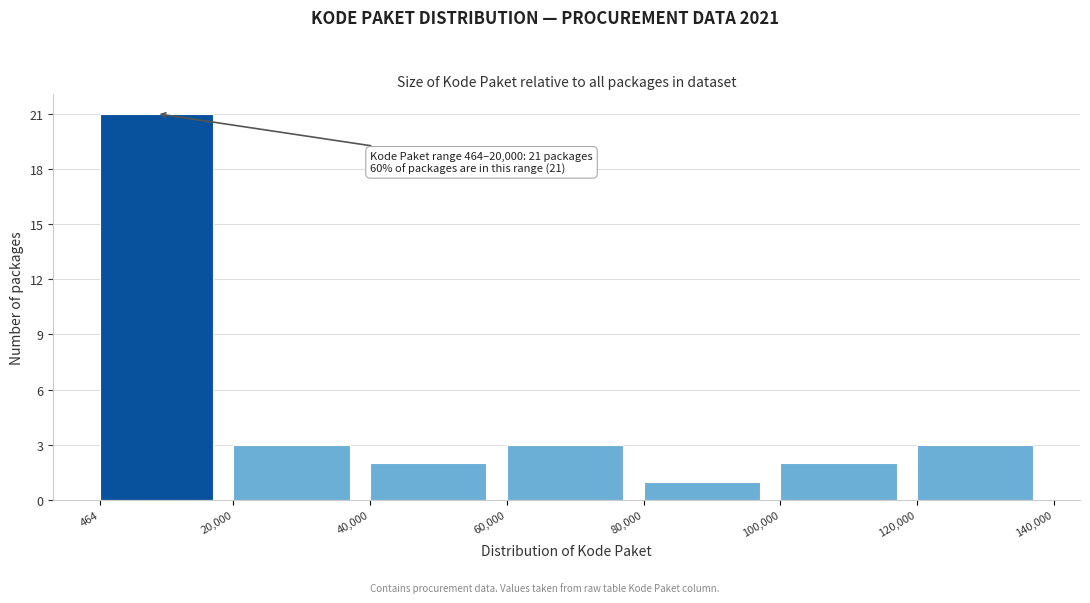

Which range on the x-axis has the tallest bar?

464 to 20,000